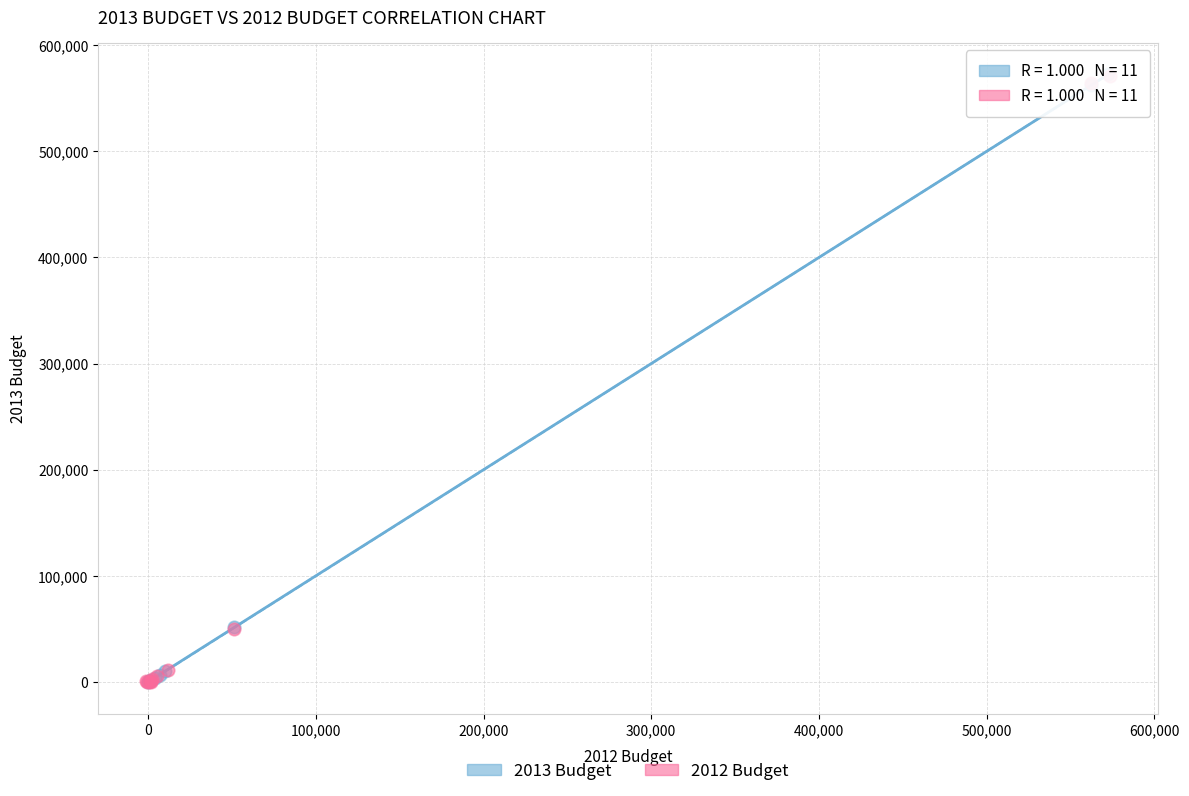

What are all the series names shown in the legend?

2013 Budget, 2012 Budget